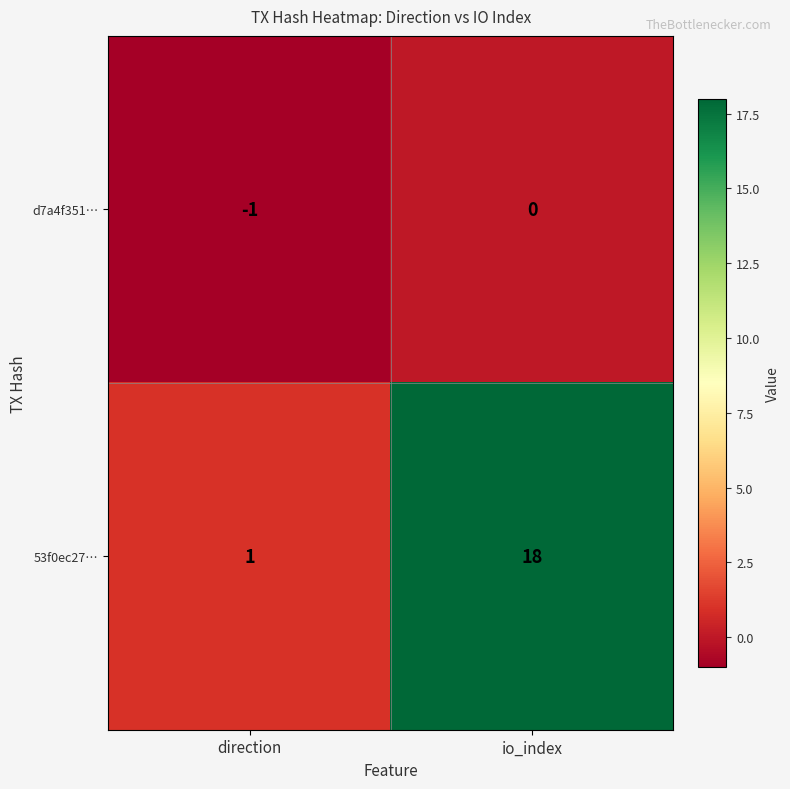

Reading left to right, extract all data points from this chart.

d7a4f351…: -1	0
53f0ec27…: 1	18